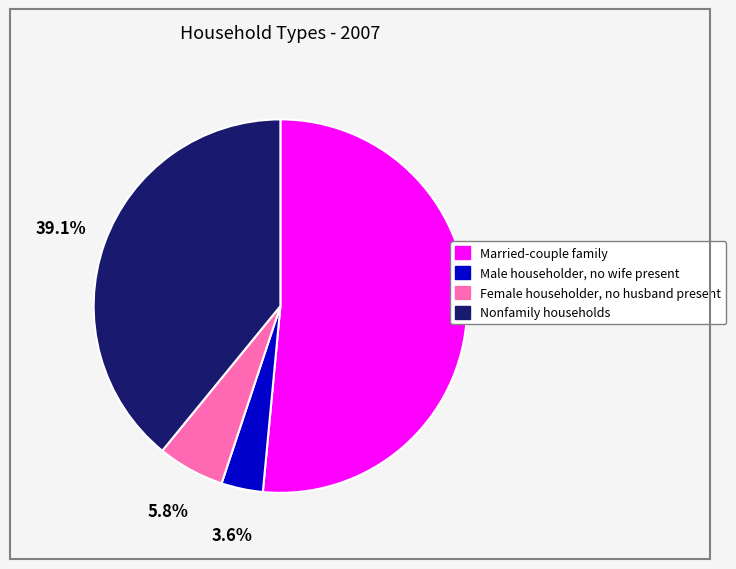

To the nearest percent, what is the average slice percentage?

25%